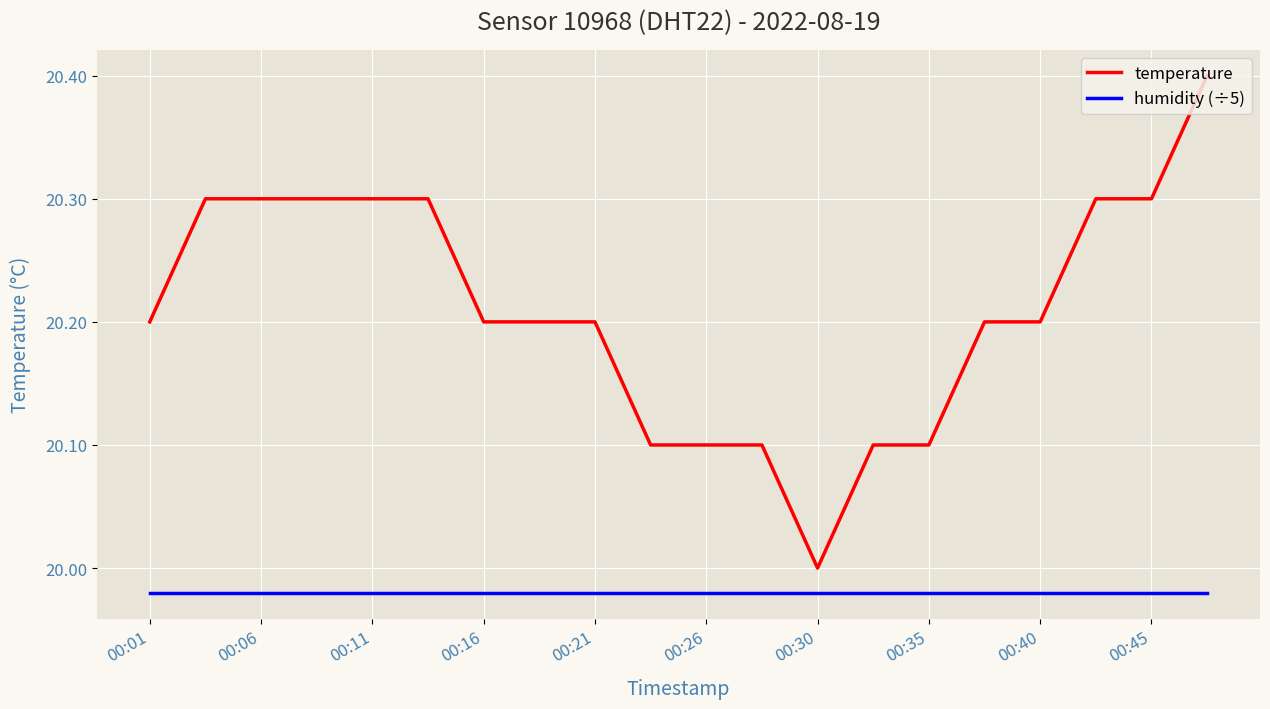

True or false: humidity (÷5) and temperature cross at least once.

False